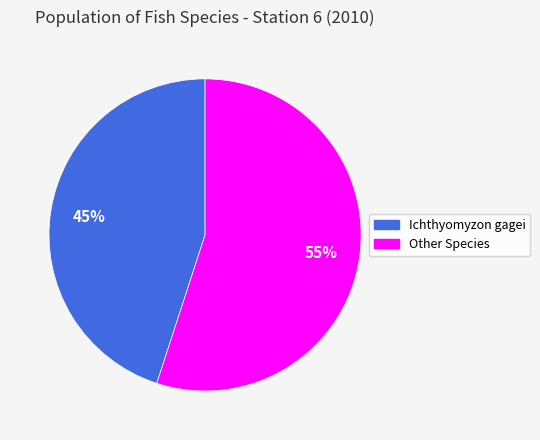

How many segments does this pie chart have?

2